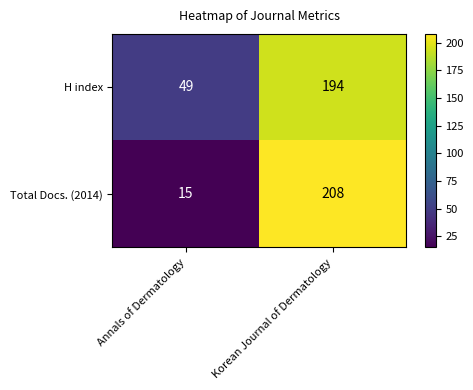

At which category is the sum across all series the highest?

Korean Journal of Dermatology